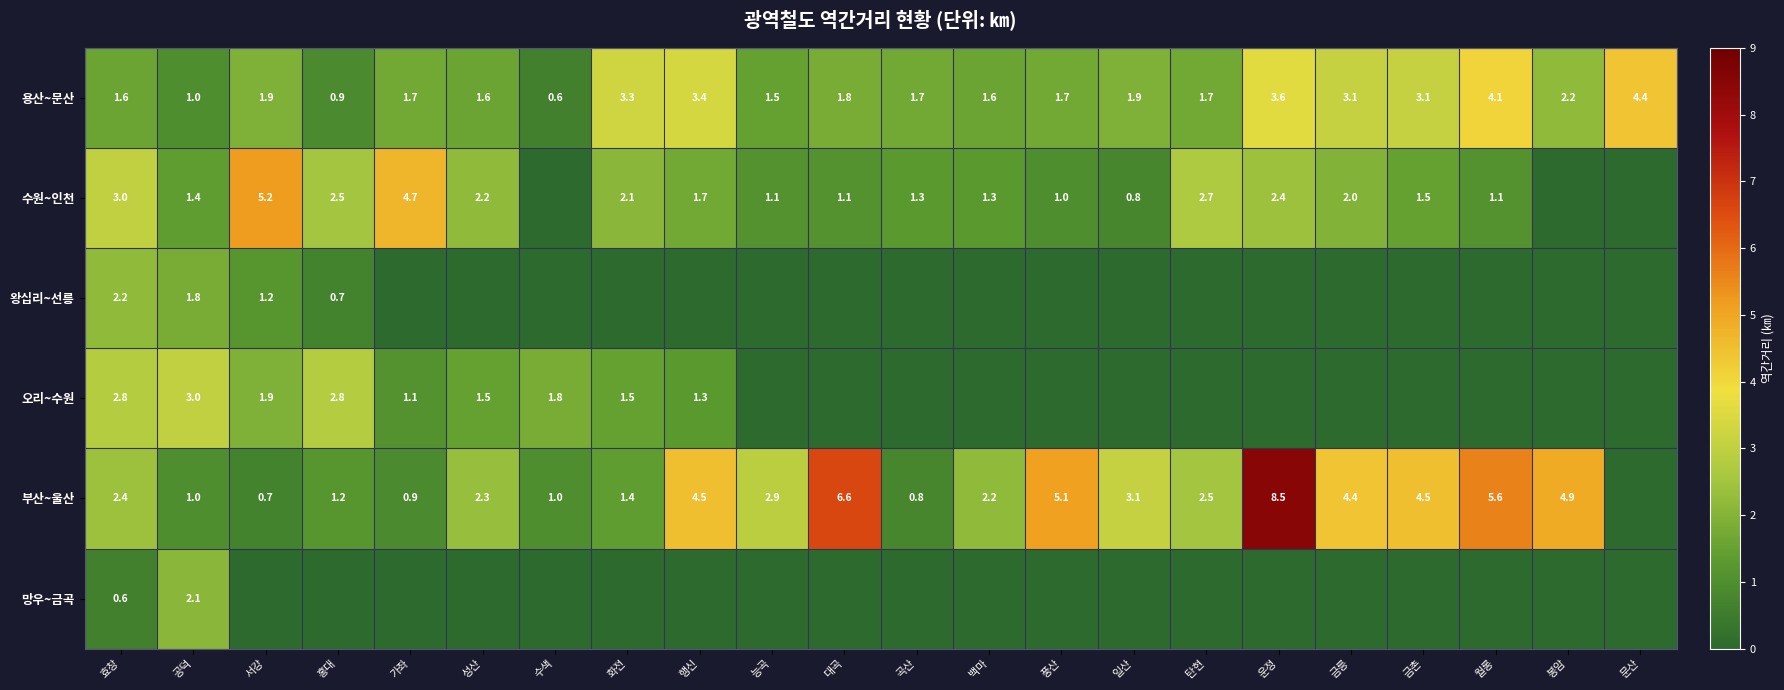

The value of 오리~수원 at 가좌 is 1.1. True or false?

True